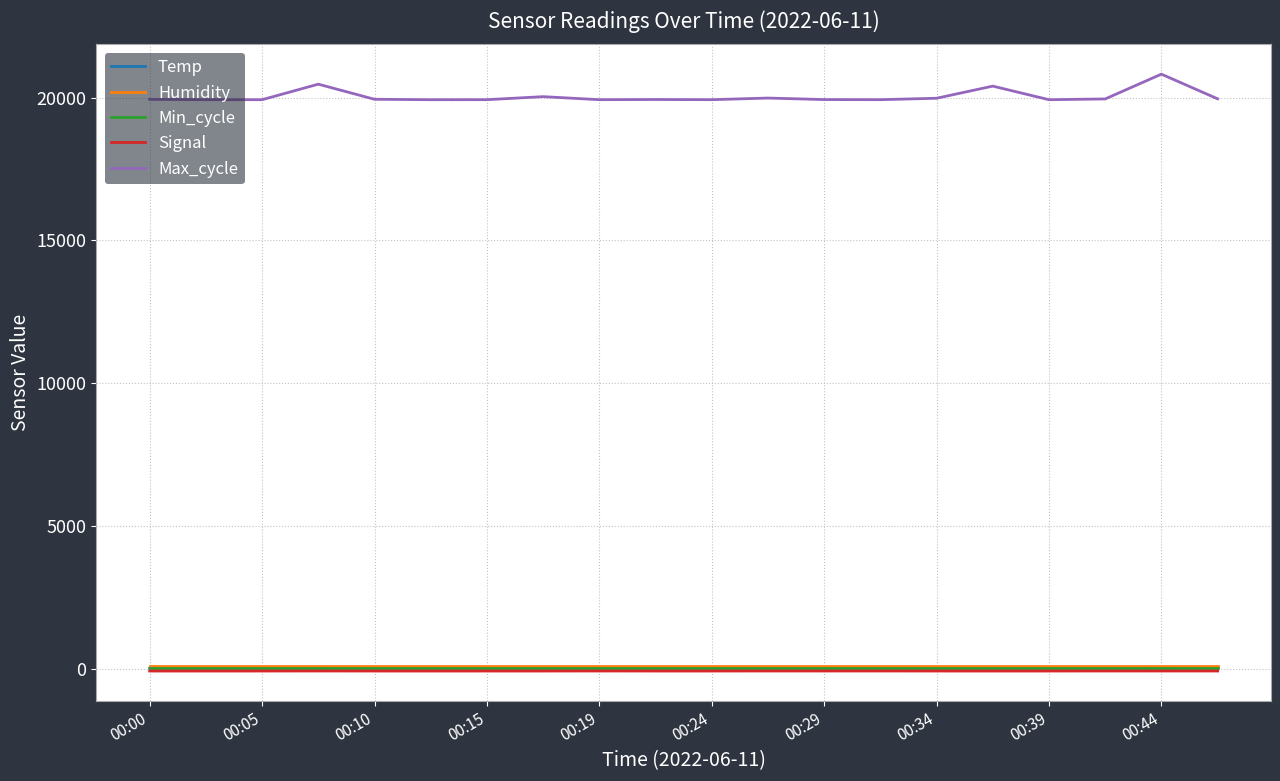

What is the maximum value shown in the chart?

20823.0